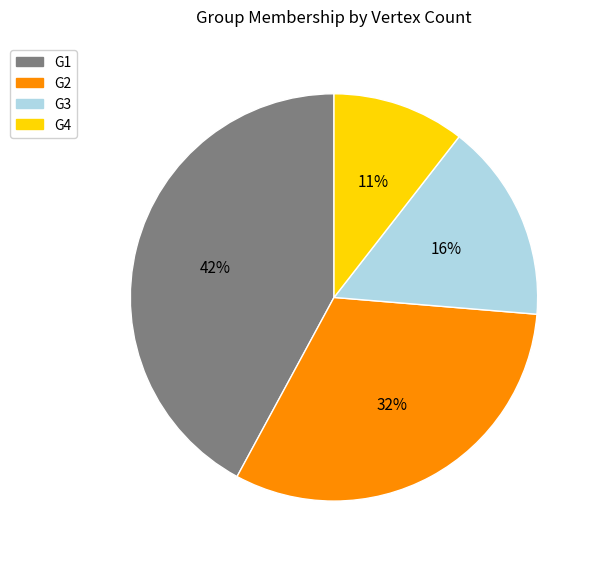

To the nearest percent, what is the average slice percentage?

25%